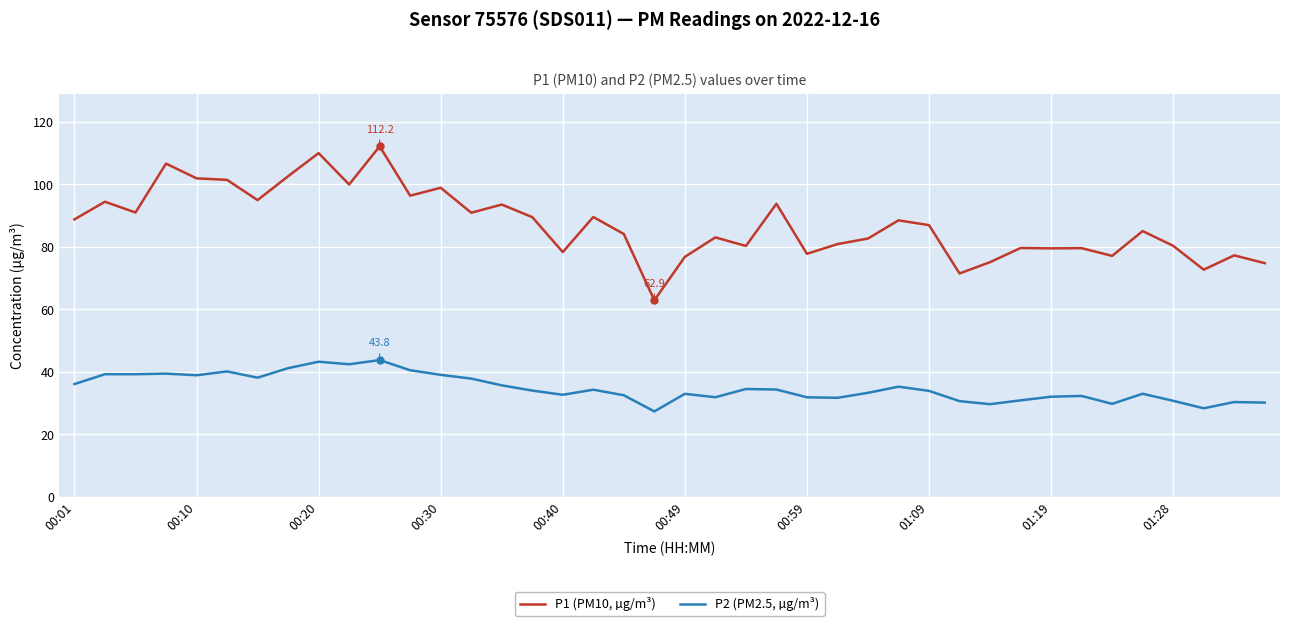

True or false: P2 (PM2.5, µg/m³) and P1 (PM10, µg/m³) intersect in this chart.

False